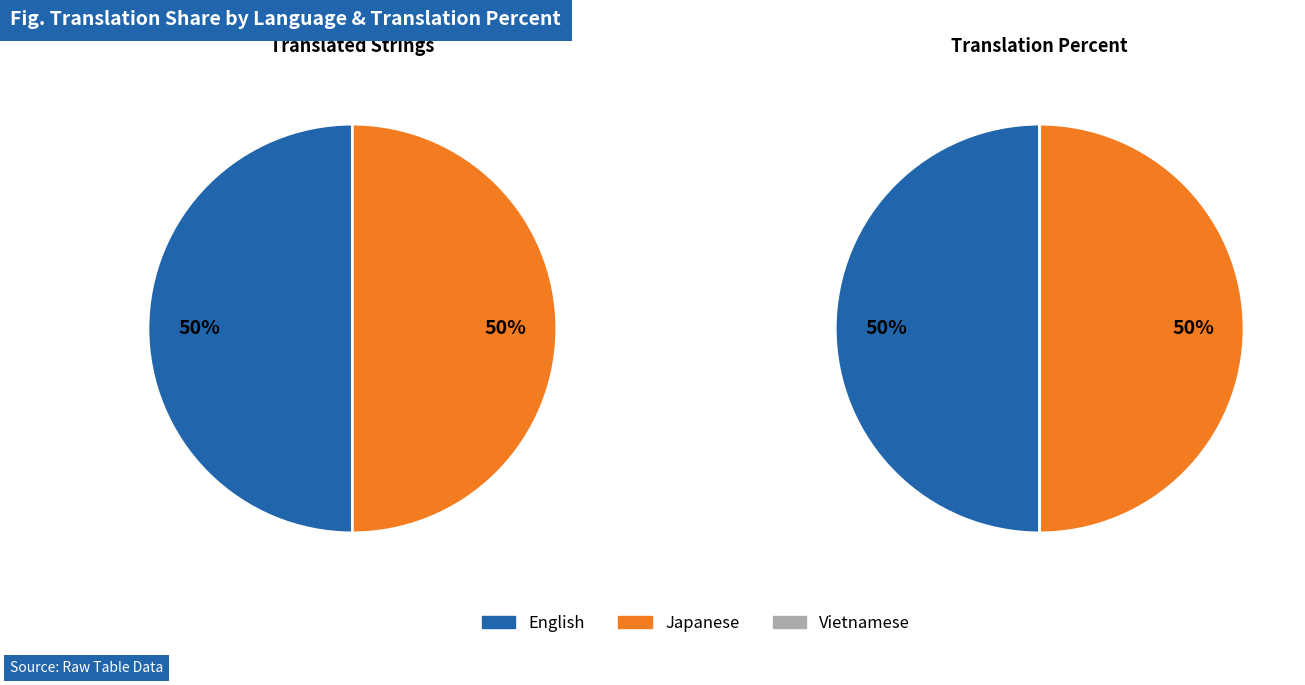

How many slices are in this pie chart?

3